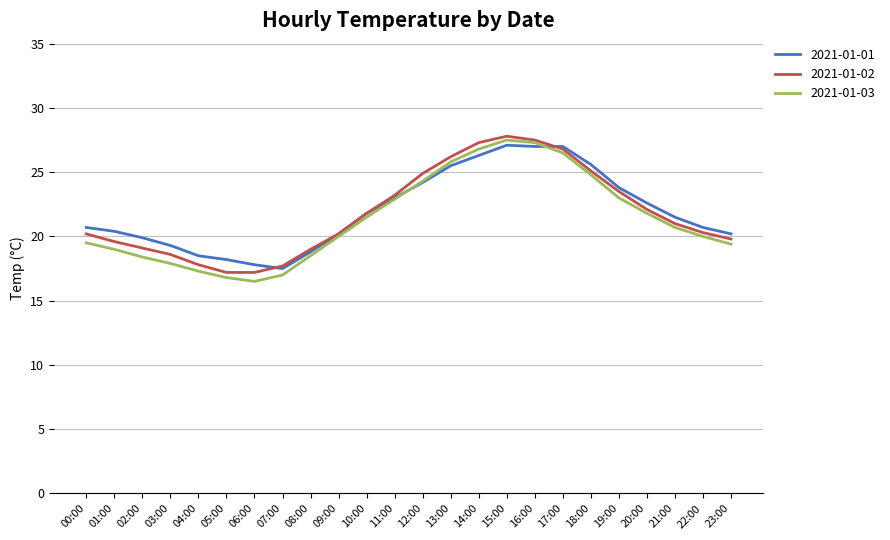

The value of 2021-01-03 at 22:00 is 20.0. True or false?

True